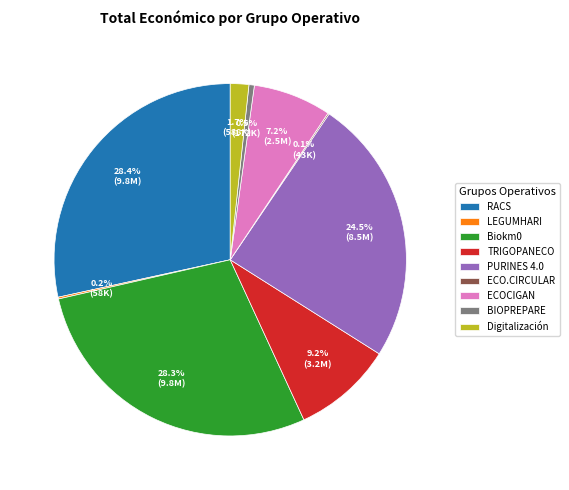

Is it true that Biokm0 is 19% of the pie?

False